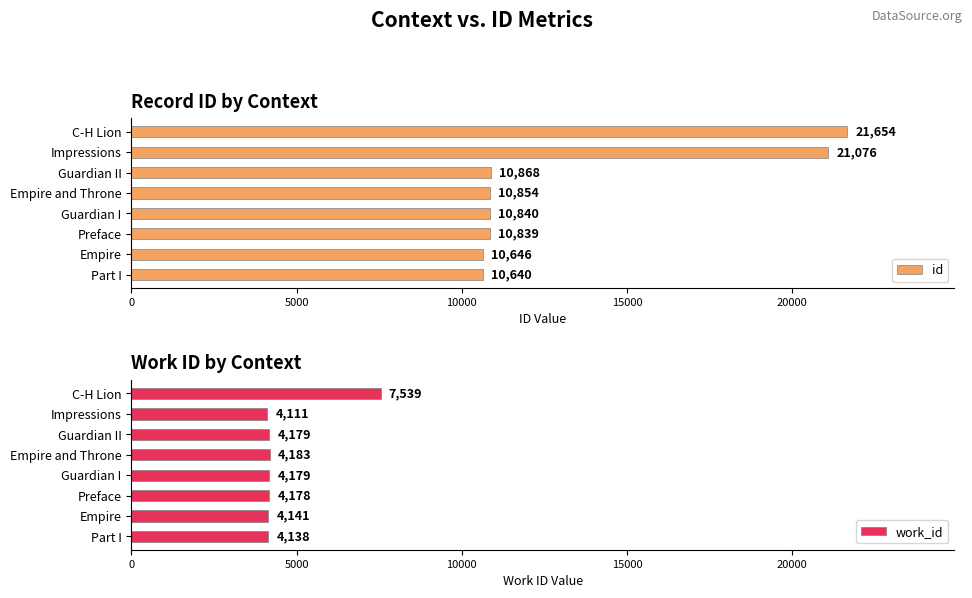

Which category has the highest value in the id series?

C-H Lion